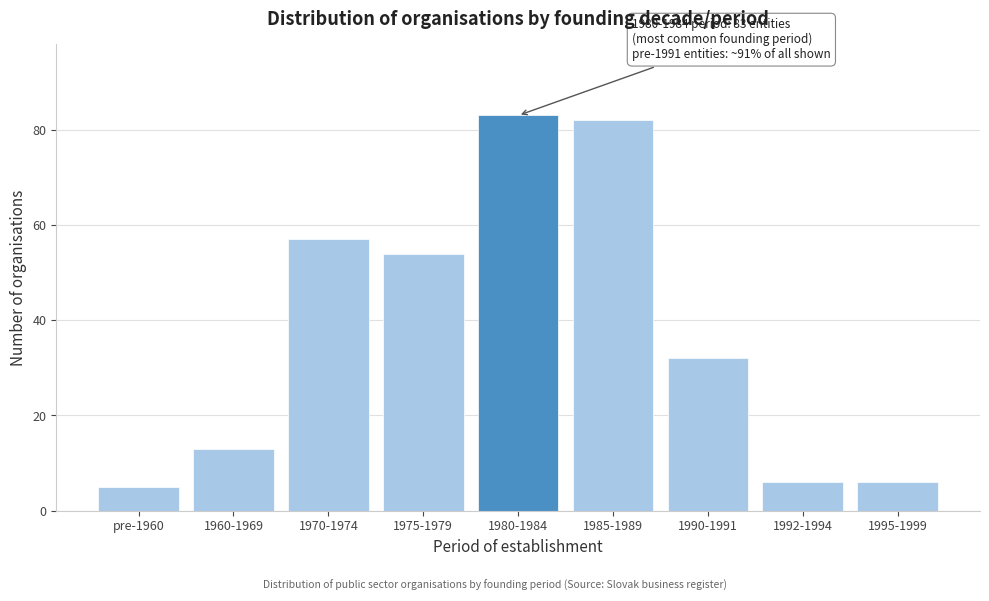

Reading right to left, what are all the values shown in this chart?

1995-1999=6	1992-1994=6	1990-1991=32	1985-1989=82	1980-1984=83	1975-1979=54	1970-1974=57	1960-1969=13	pre-1960=5